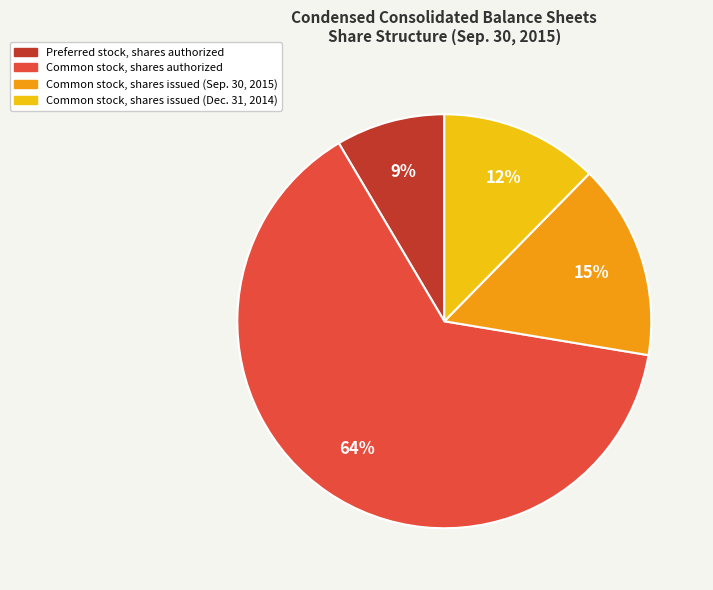

What percentage is the Common stock, shares authorized slice, to the nearest percent?

64%